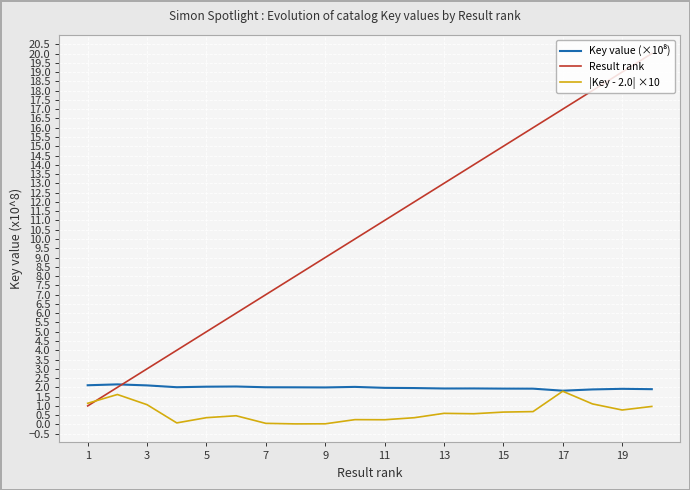

Which series has the largest range (max minus min)?

Result rank